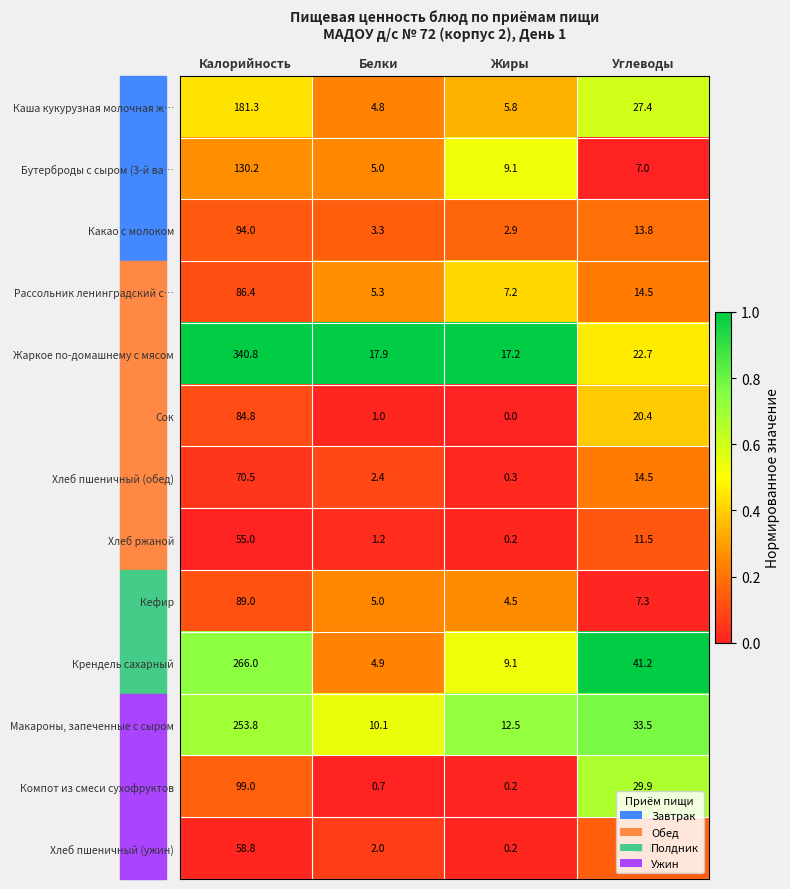

What is the difference between the maximum and minimum values in the Макароны, запеченные с сыром series?

243.7